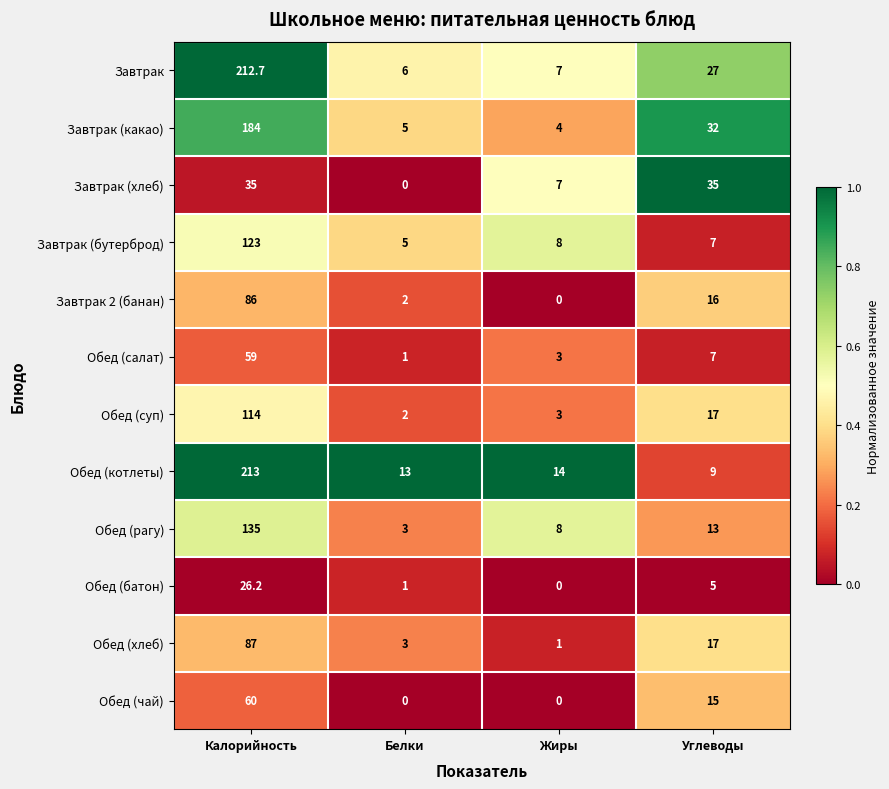

At how many categories does at least one series exceed 0?

4